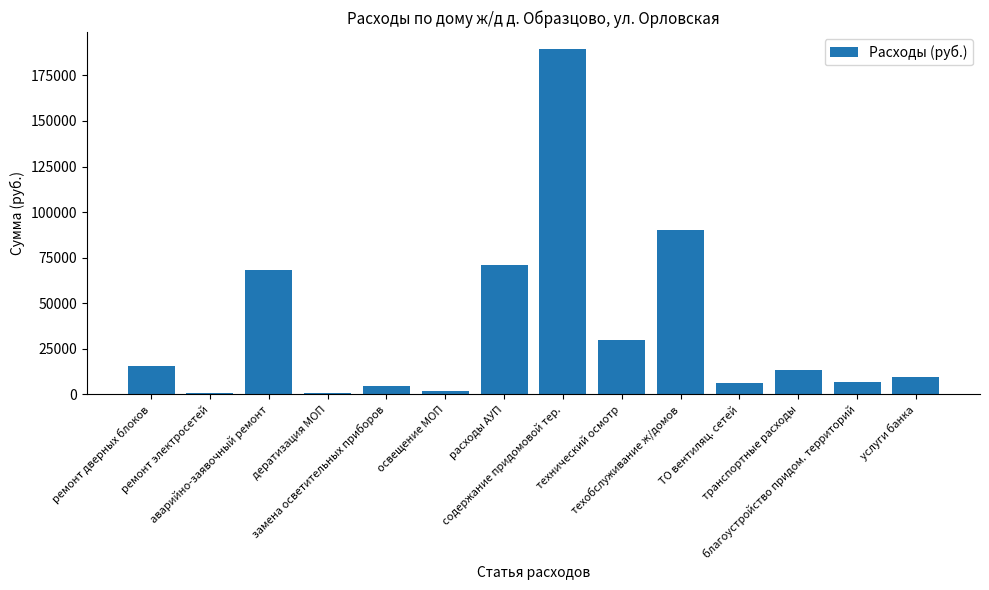

The value at аварийно-заявочный ремонт is 40409.5. True or false?

False